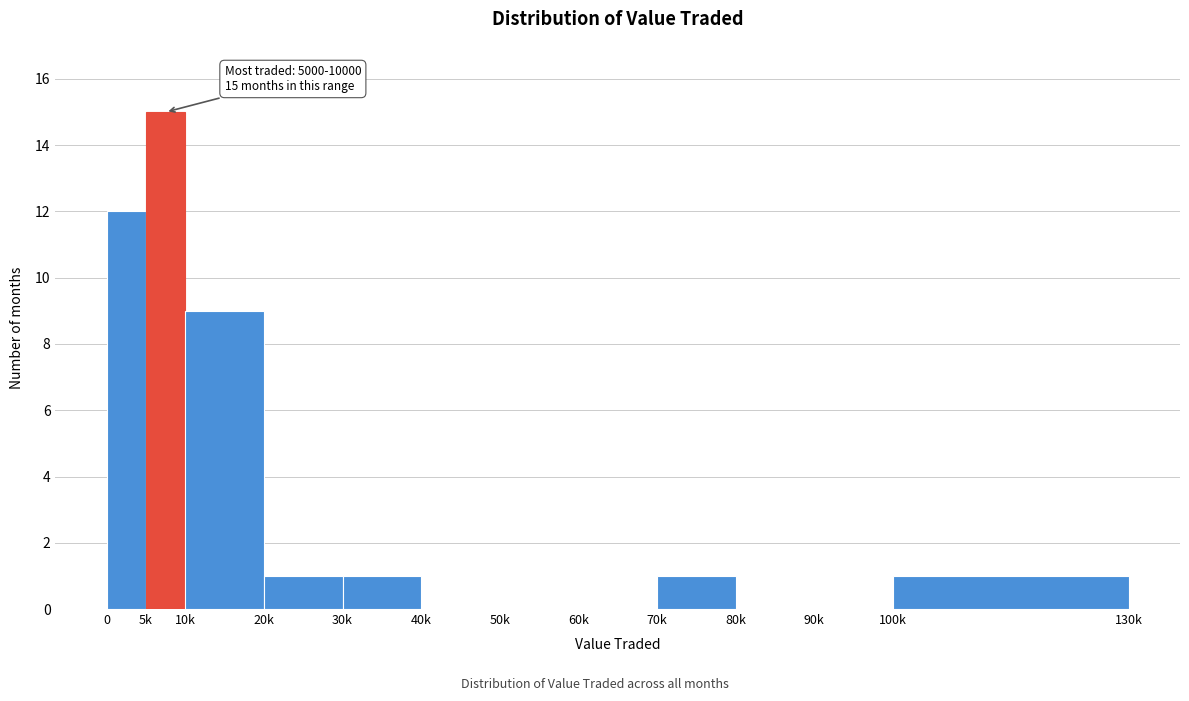

Reading left to right, list all the values displayed in this chart.

0=12	5k=15	10k=9	20k=1	30k=1	40k=0	50k=0	60k=0	70k=1	80k=0	90k=0	100k=1